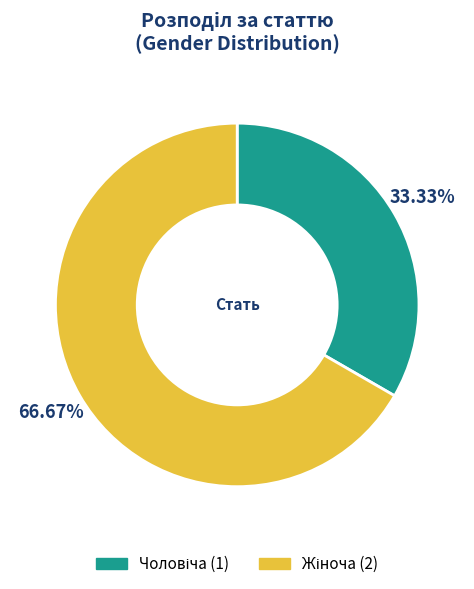

To the nearest percent, what is the combined percentage of Жіноча and Чоловіча?

100%